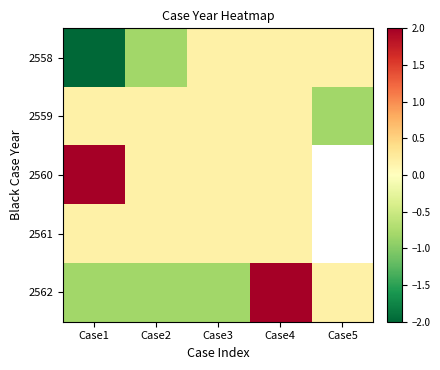

What is the lowest value of the 2562 series?

-0.8